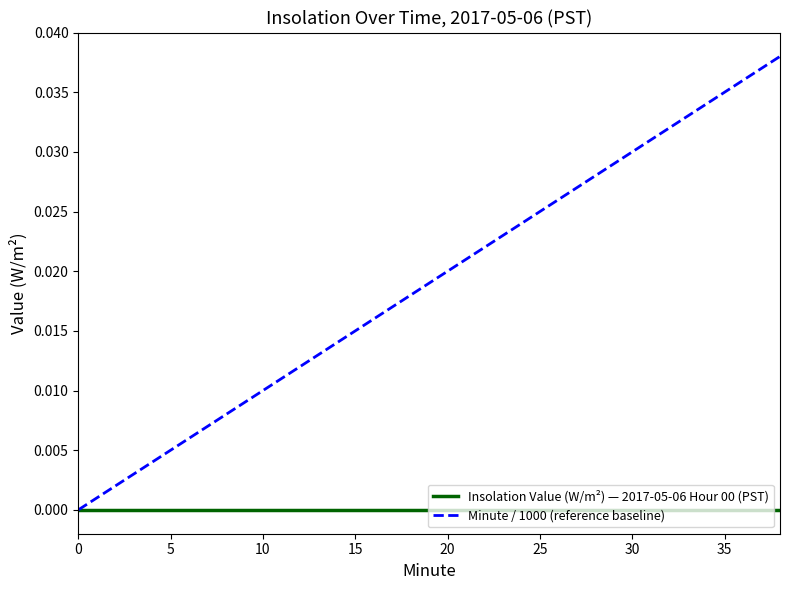

Rank the series by their maximum value, from highest to lowest.

Minute / 1000 (reference baseline), Insolation Value (W/m²) — 2017-05-06 Hour 00 (PST)